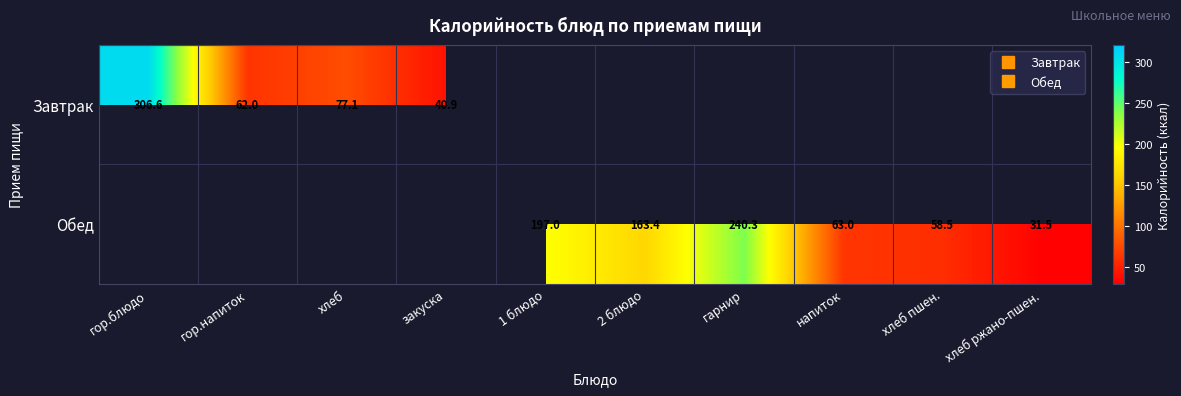

How many positive values does the Обед series have?

6